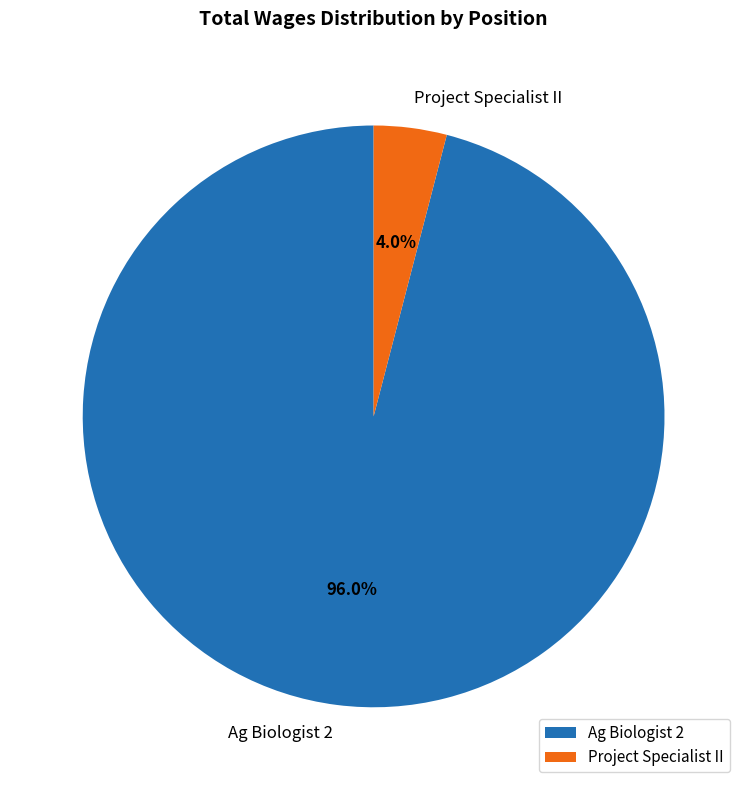

Rank the categories by value from highest to lowest.

Ag Biologist 2, Project Specialist II